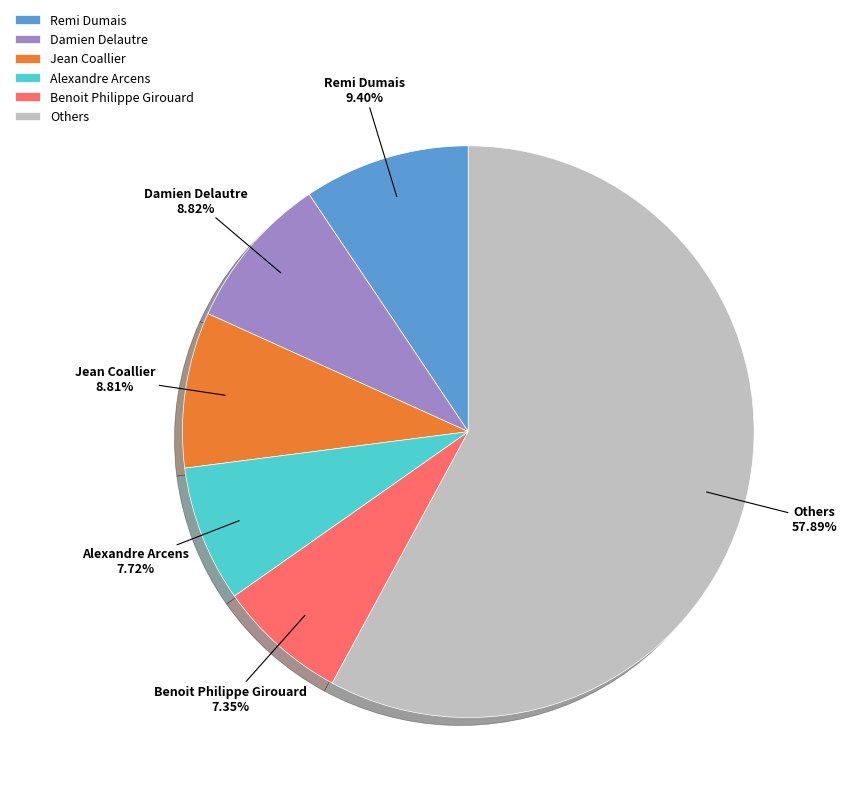

Between Benoit Philippe Girouard and Others, which is larger?

Others